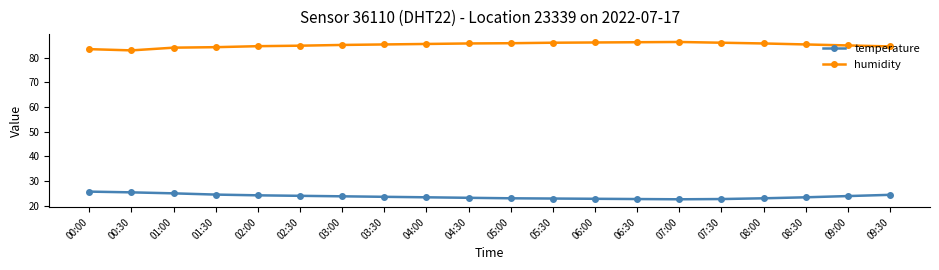

How many categories are shown in the chart?

20